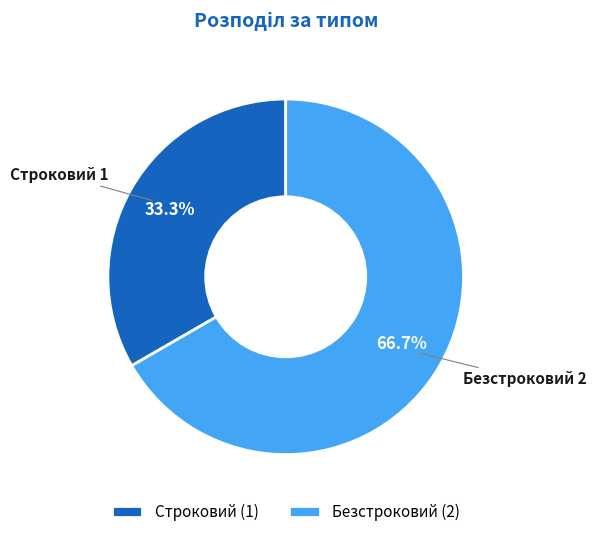

How many slices are in this pie chart?

2